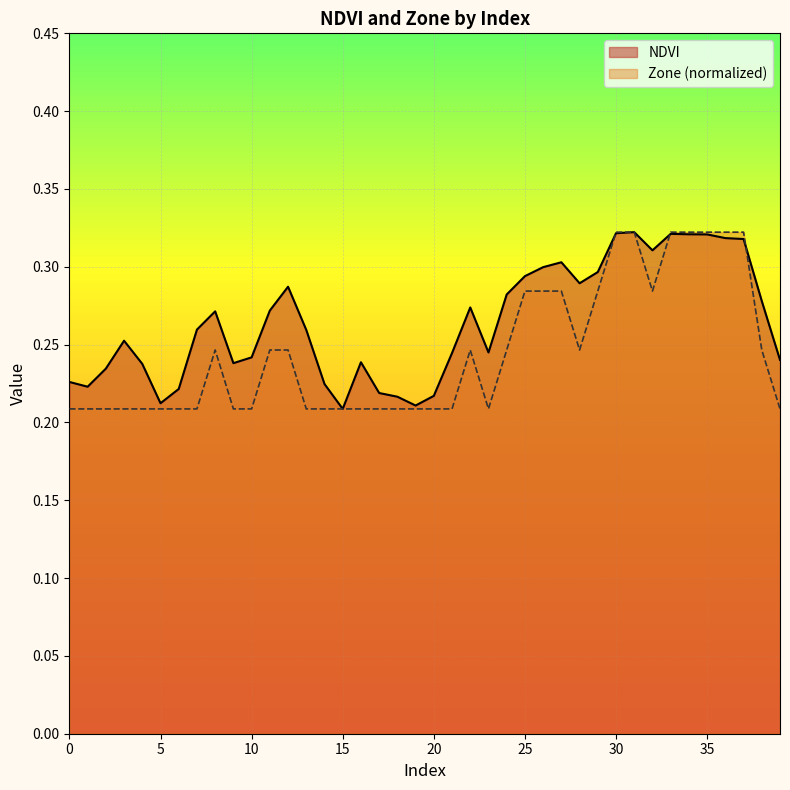

List the series in order of their peak value, highest first.

NDVI, Zone